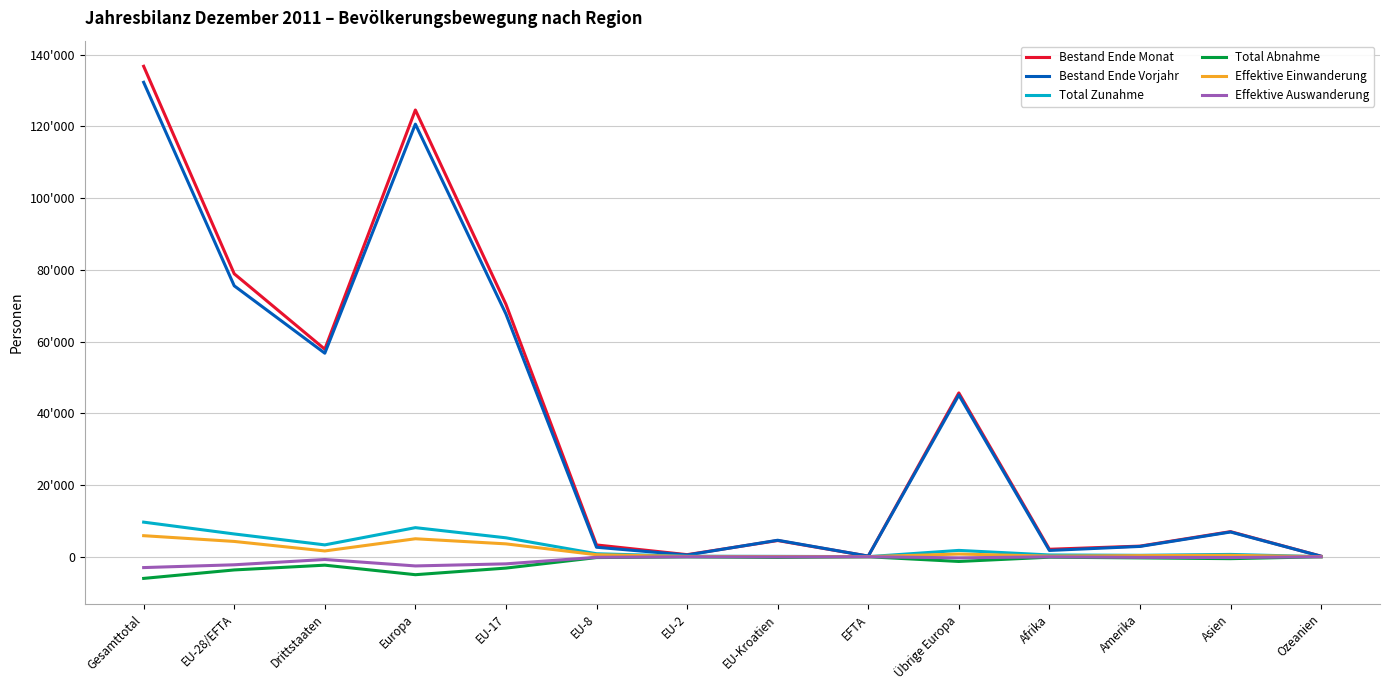

Does the chart have visible grid lines?

Yes